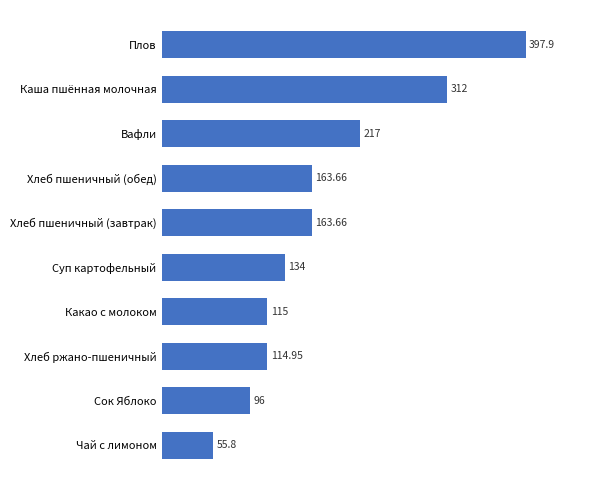

What is the sum of the values at Сок Яблоко and Каша пшённая молочная?

408.0